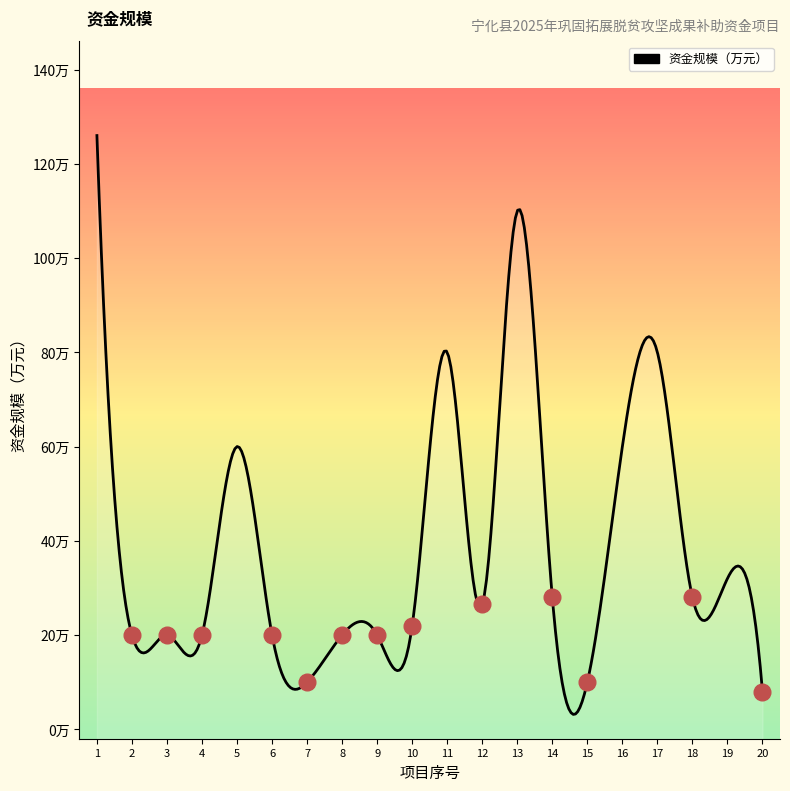

True or false: 序号 and 资金规模（万元） intersect in this chart.

True